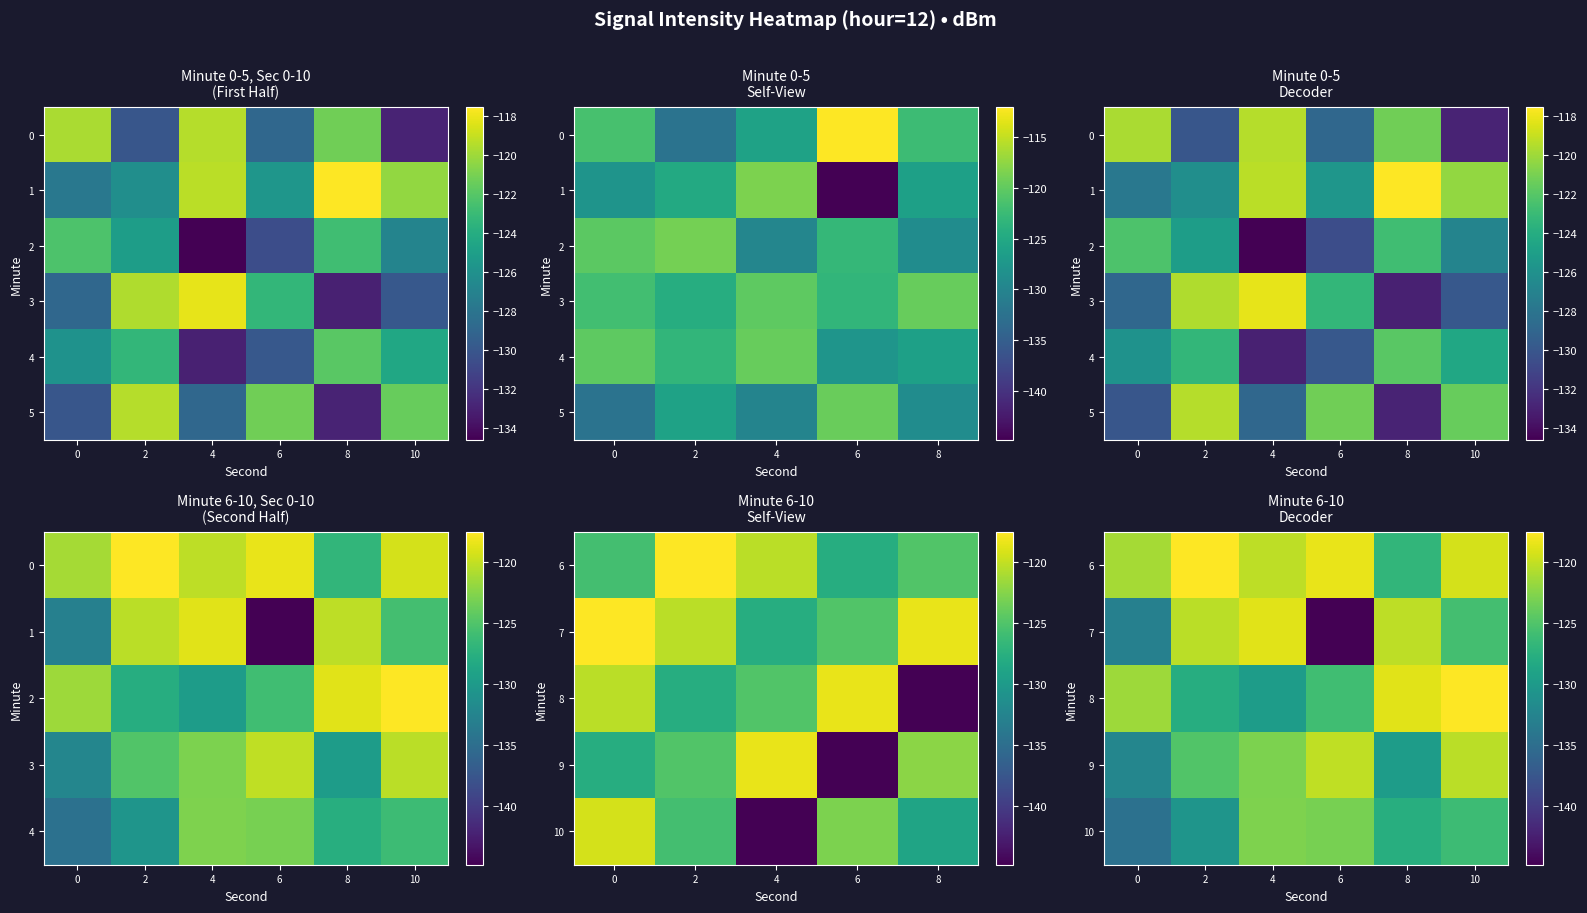

The 9 series shows -120.3 at 10. True or false?

True